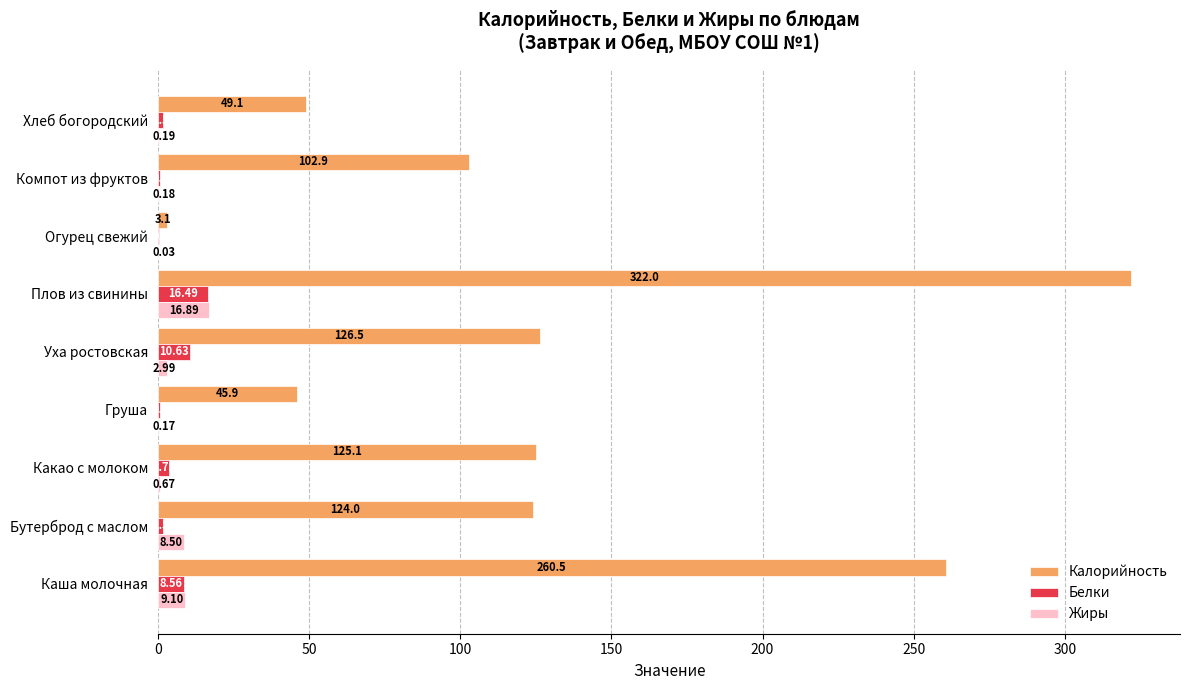

At which category does the chart reach its peak across all series?

Плов из свинины